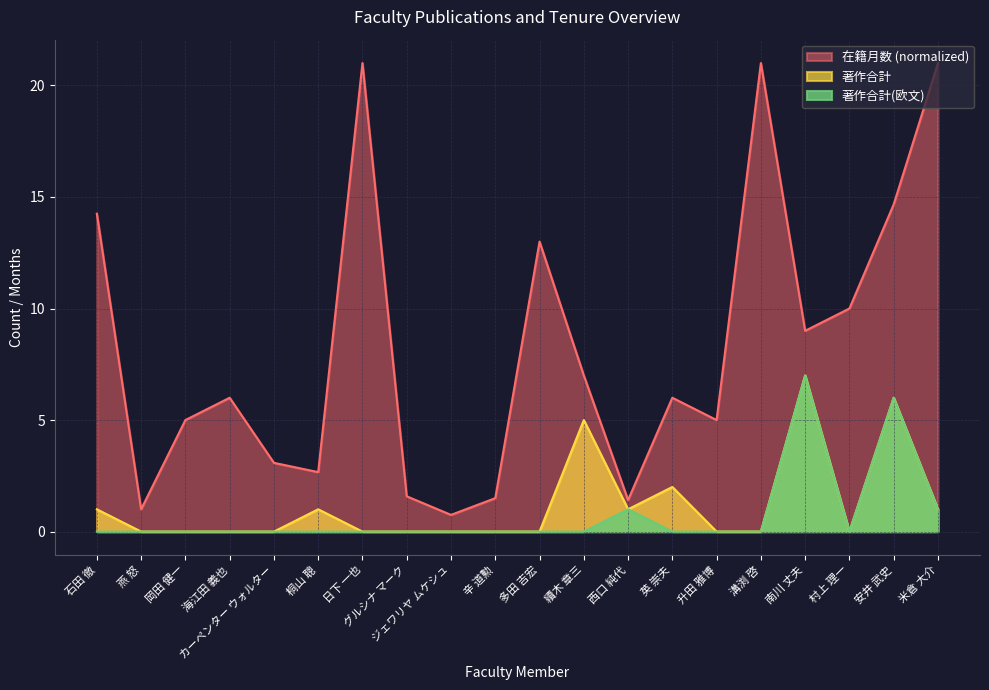

Rank the series at 海江田 義也 from lowest to highest value.

著作合計, 著作合計(欧文), 在籍月数